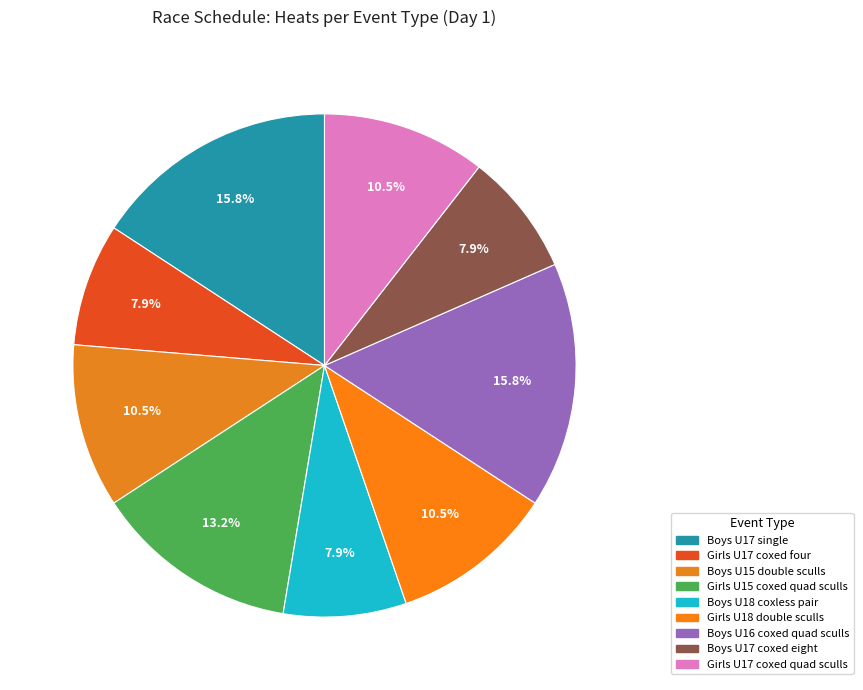

True or false: Girls U15 coxed quad sculls accounts for 19% of the total.

False